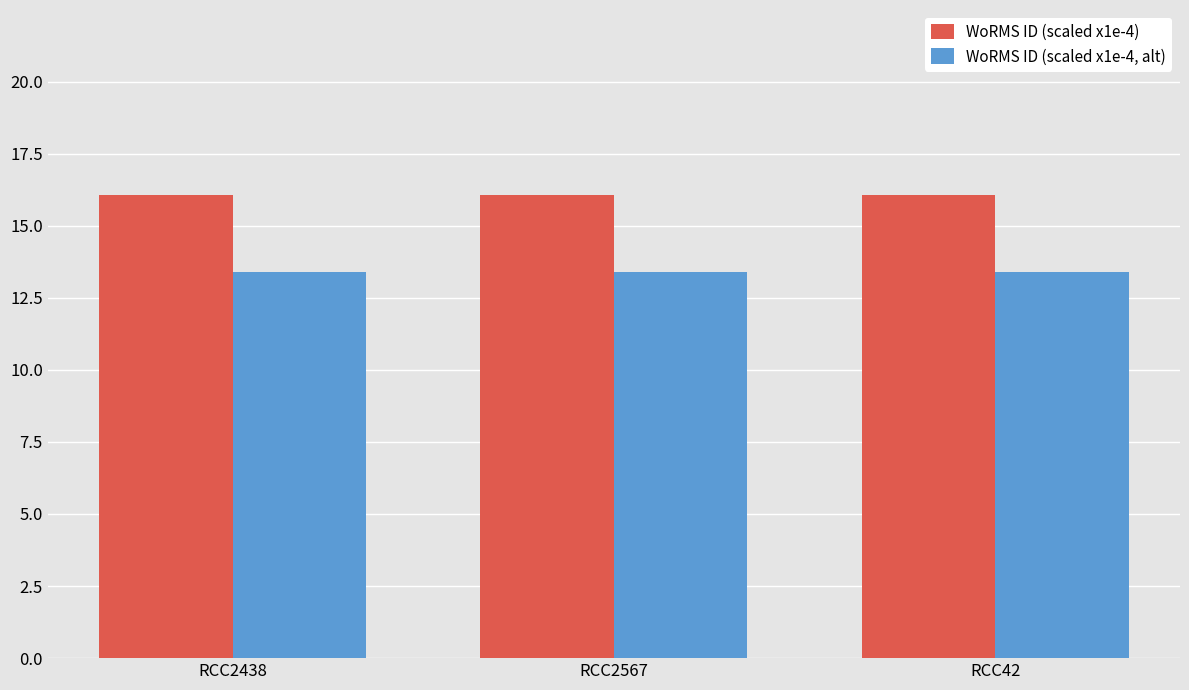

Is the value of WoRMS ID (scaled x1e-4) at RCC42 greater than the value of WoRMS ID (scaled x1e-4, alt) at RCC2567?

Yes